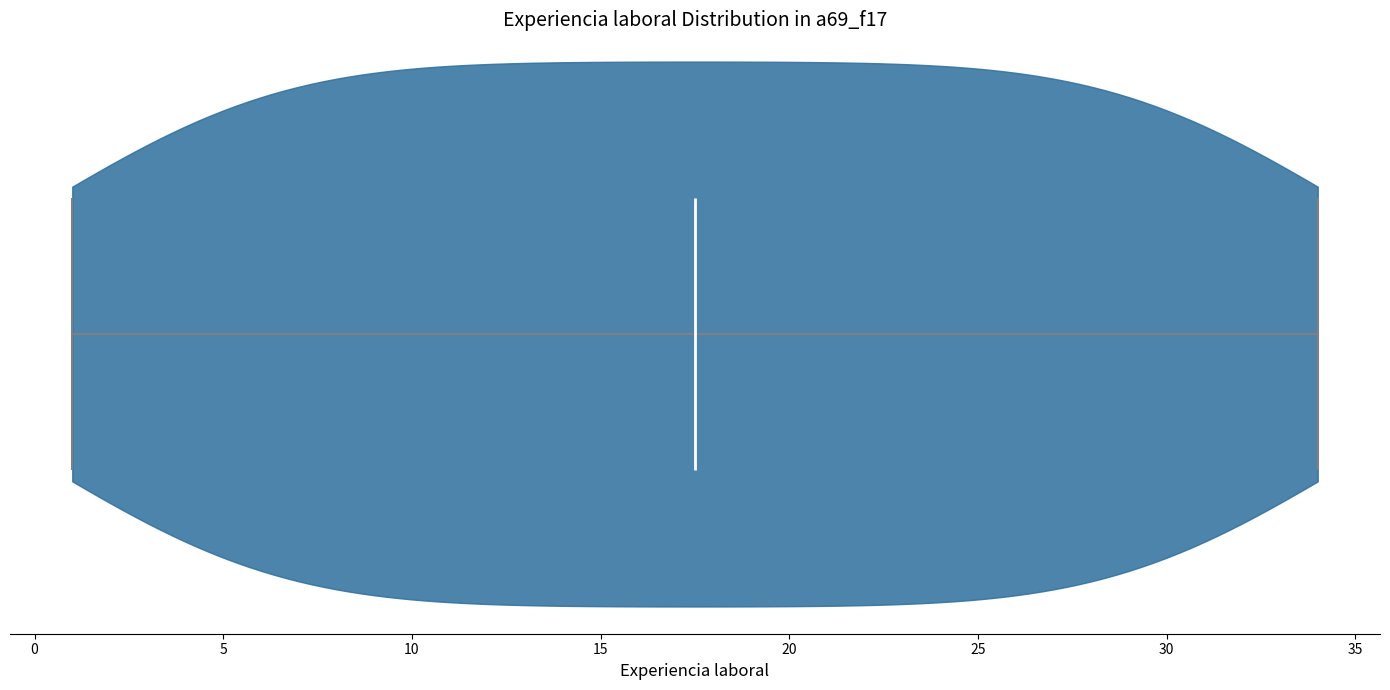

Read this violin plot against the x-axis: where its median line is, and the lowest and highest points the violin reaches. The values are not printed on the chart, so give them approximately, as read against the axis.

median line 17.5, lowest point 1.0, highest point 34.0